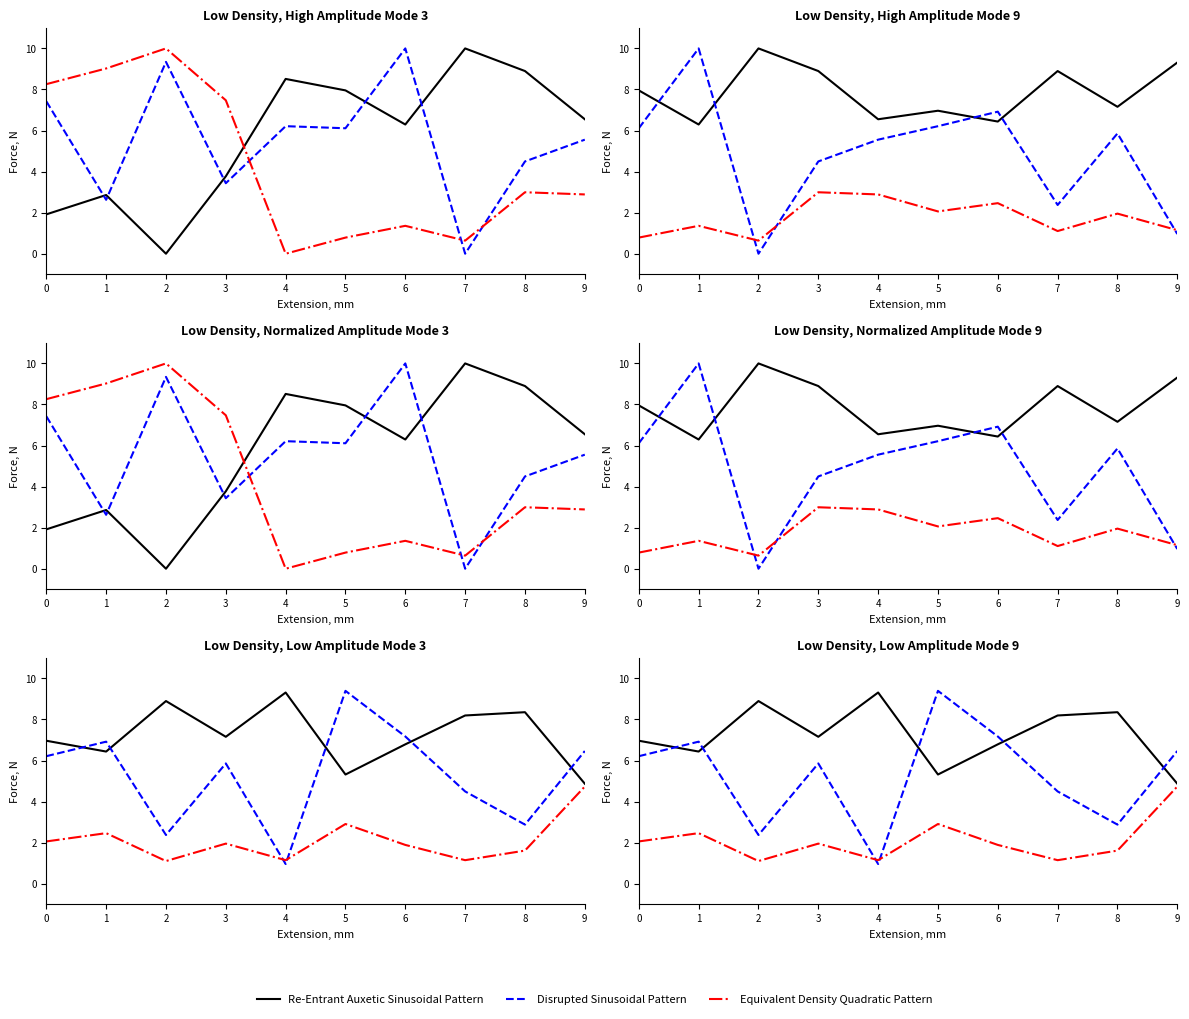

At how many categories does at least one series exceed 3?

10